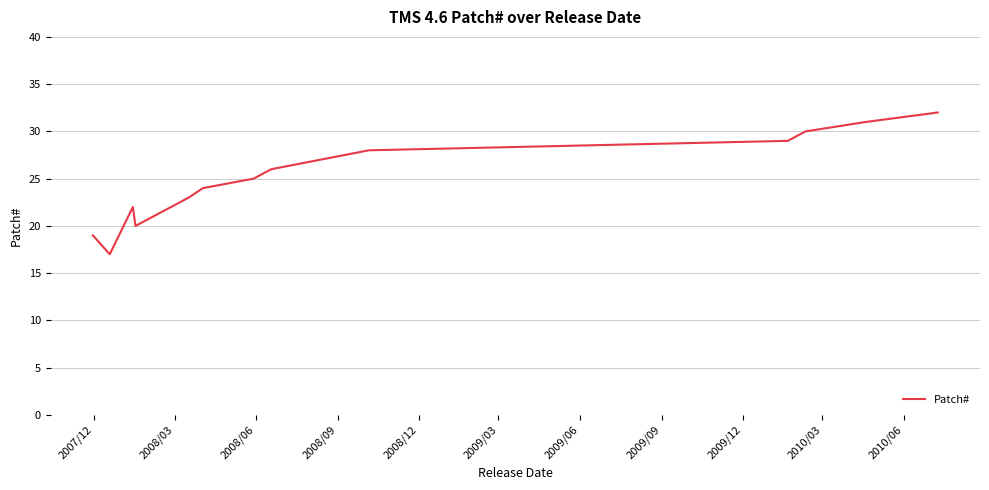

How many series are shown in this chart?

1